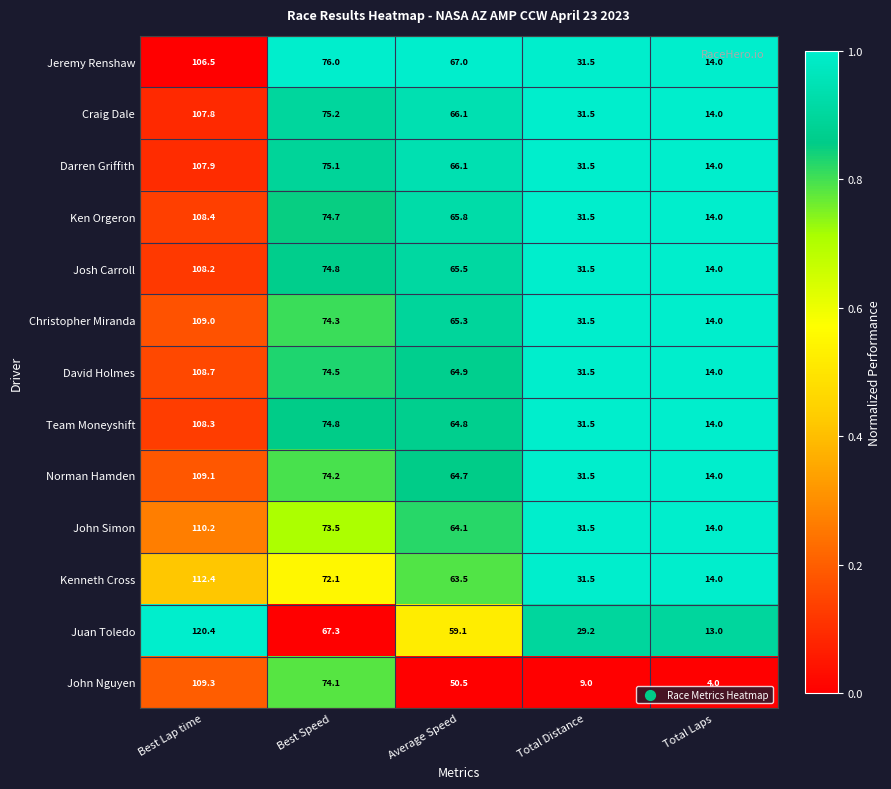

Which label corresponds to the largest value in the chart?

Best Lap time